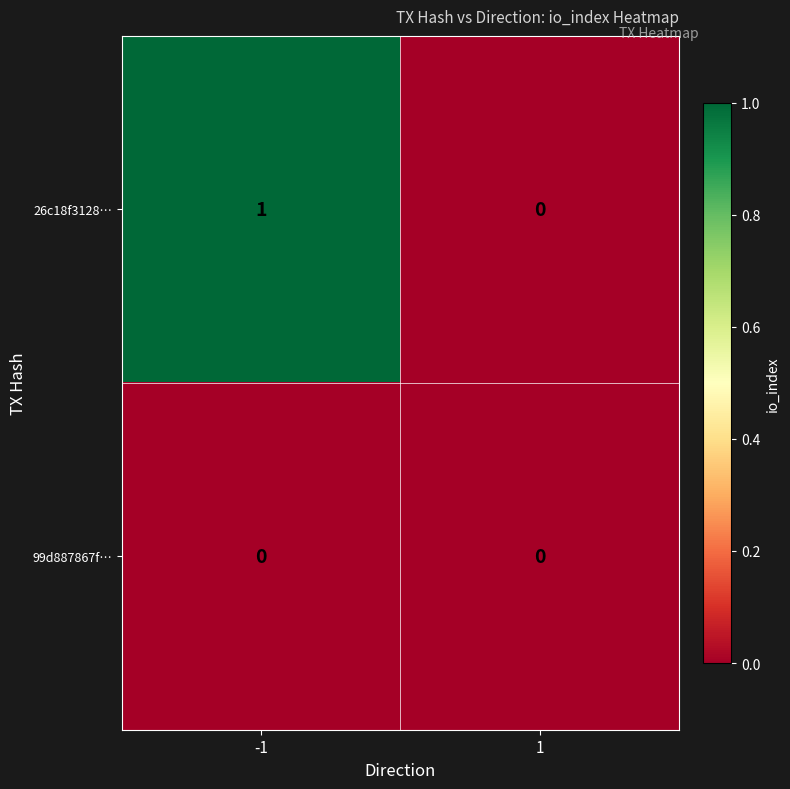

How many values in the 26c18f3128… series are below 1?

1